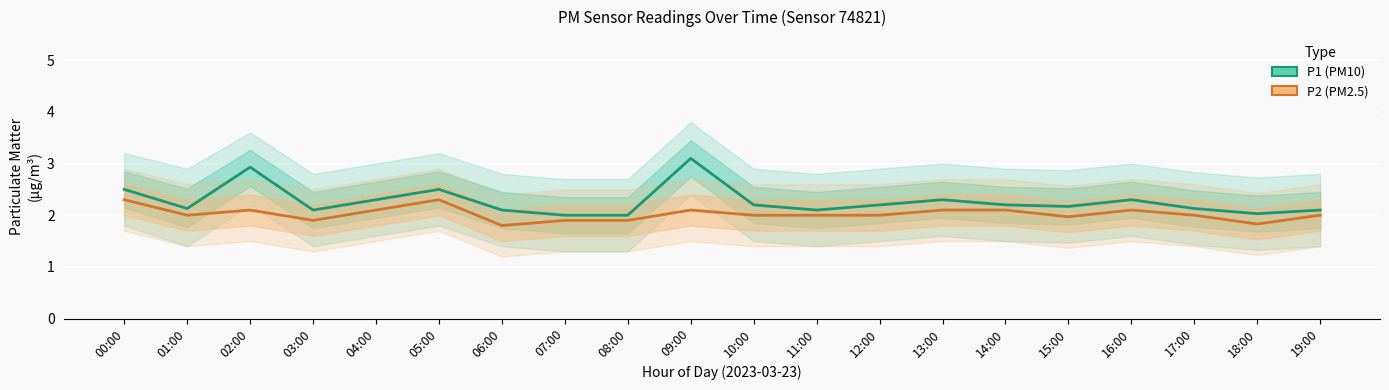

What is the difference between the P1 (PM10) values at 00:00 and 16:00?

0.2